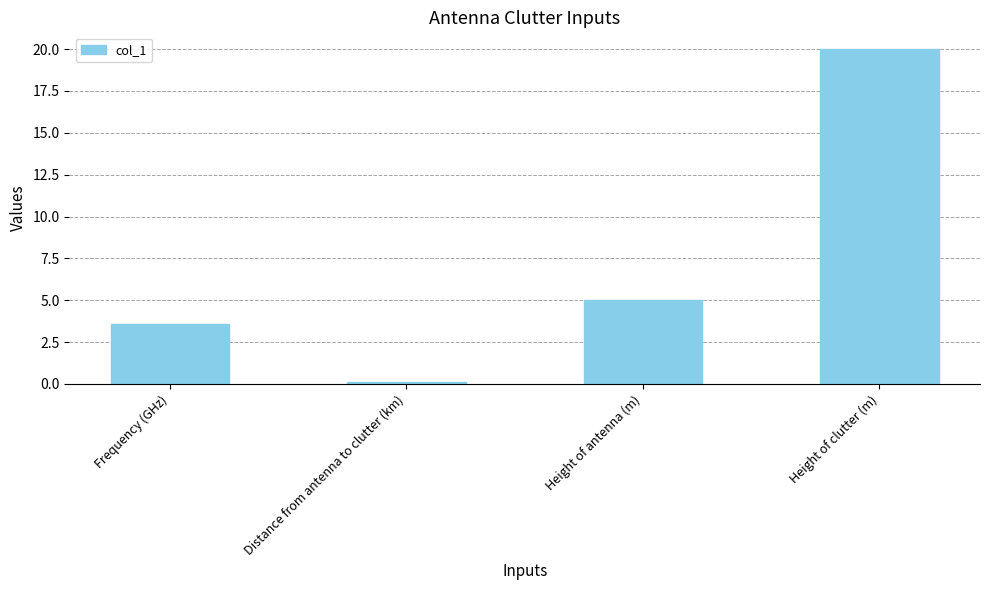

What is the label of the 4th bar from the right?

Frequency (GHz)